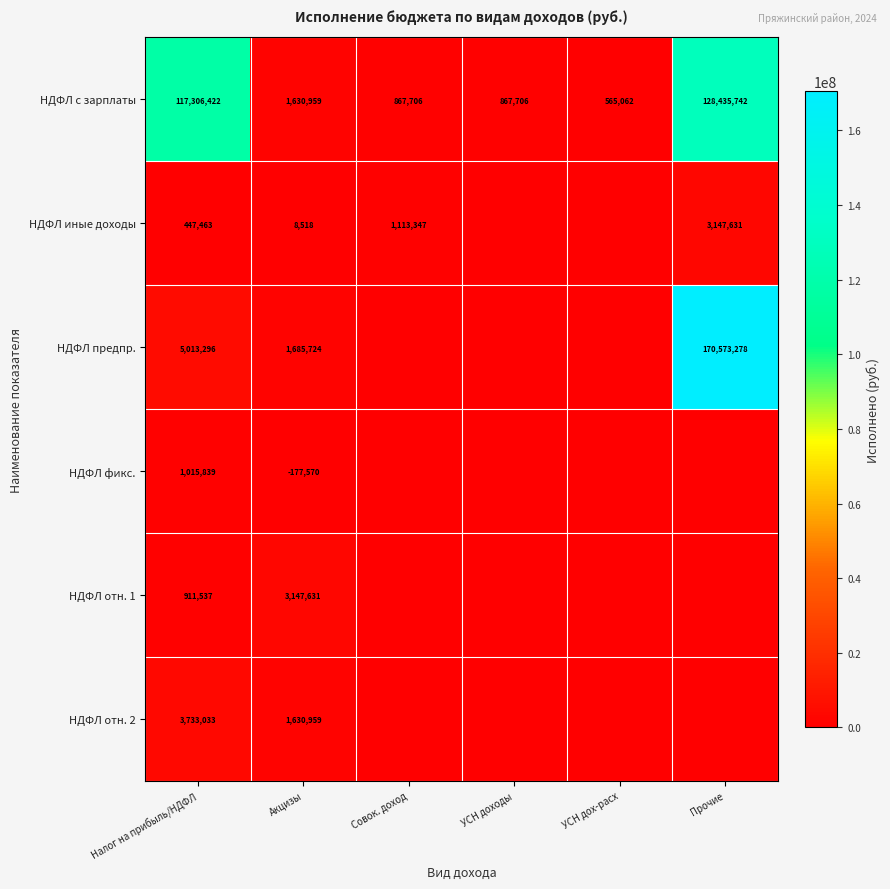

Which has a higher value, Прочие or Акцизы?

Прочие